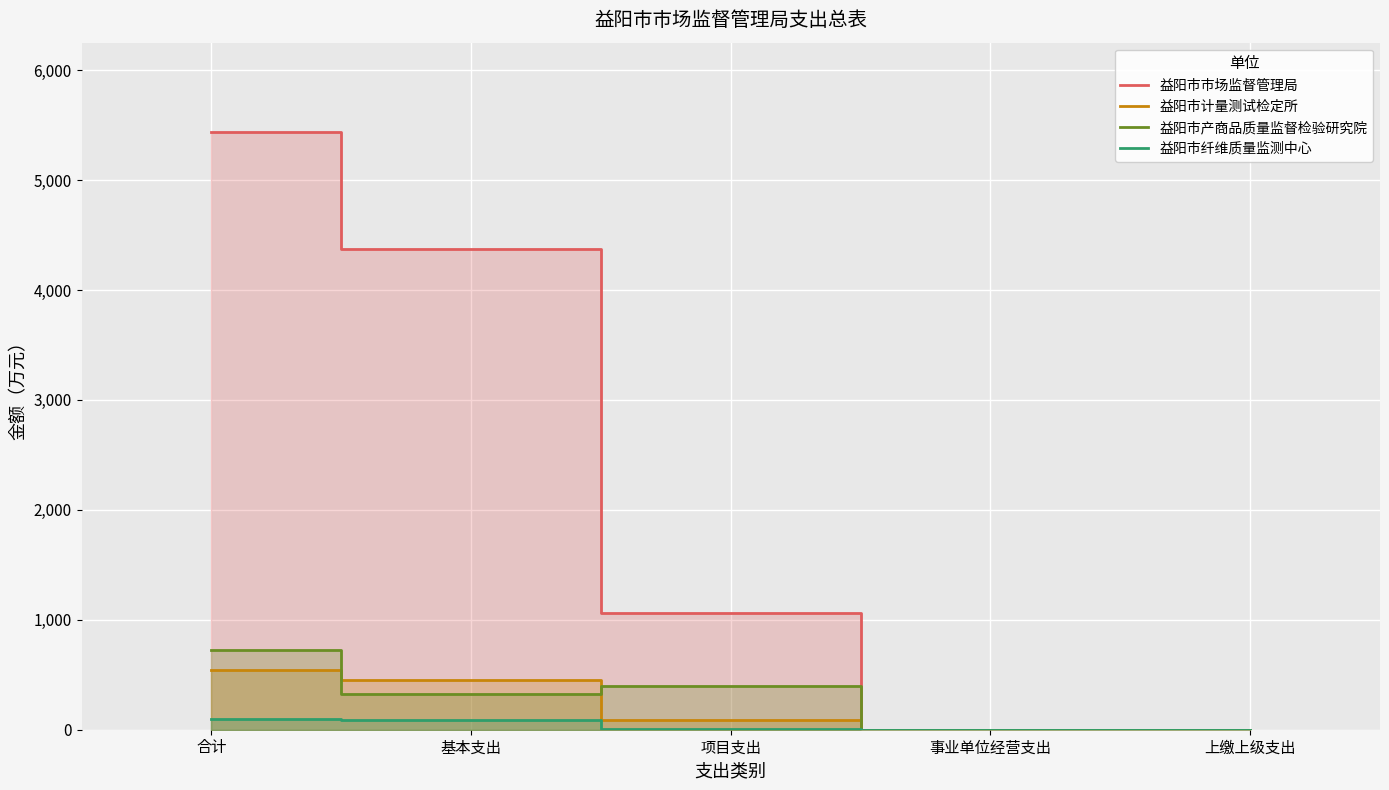

At which category is the sum across all series the highest?

合计